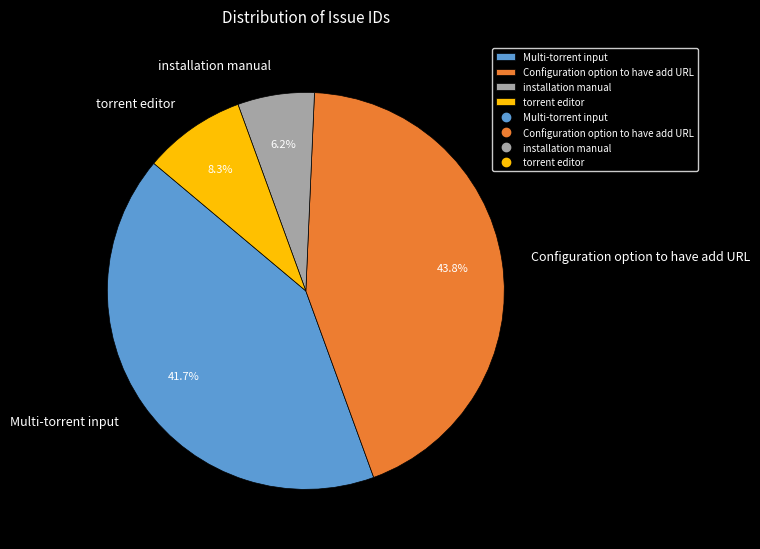

Which slice is the largest?

Configuration option to have add URL